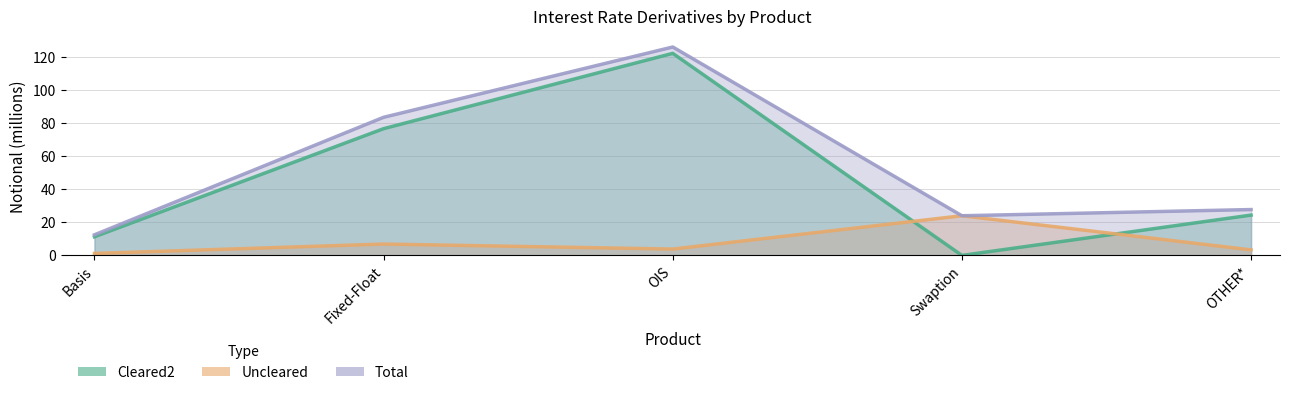

Which series has the largest total across all categories?

Total